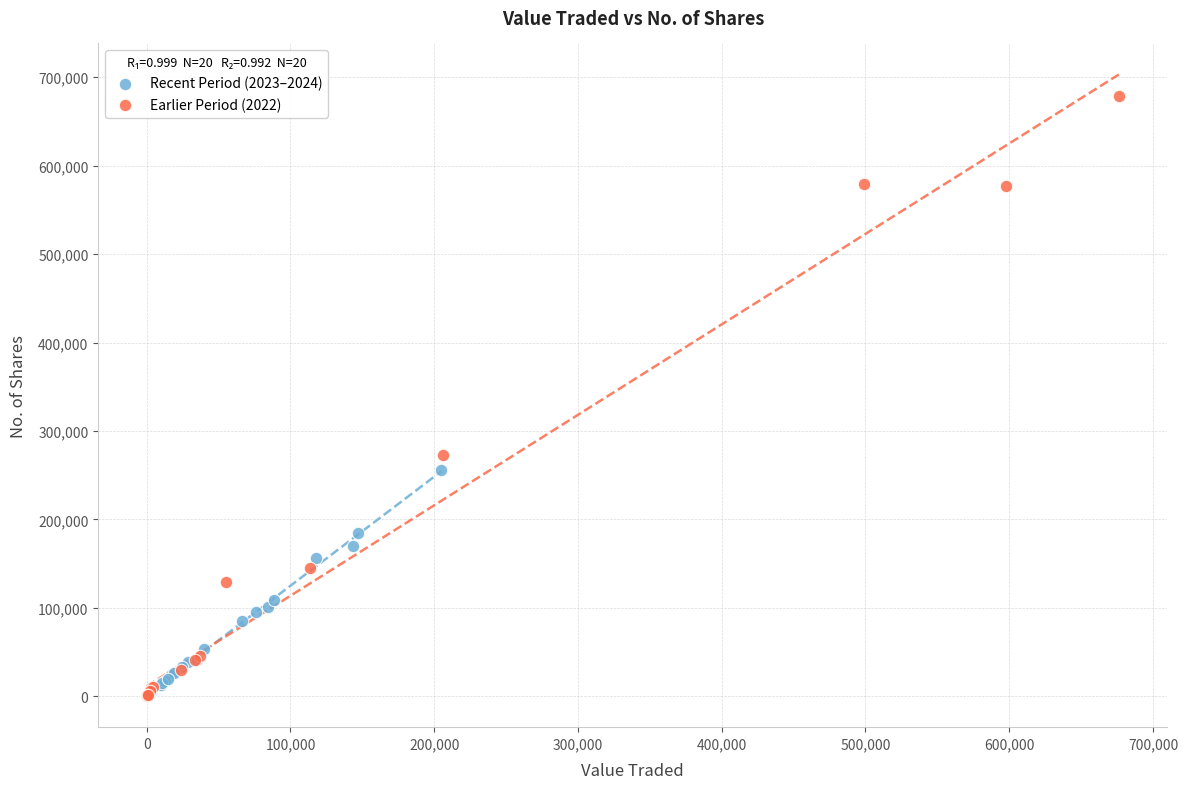

What are all the series names shown in the legend?

Recent Period (2023–2024), Earlier Period (2022)